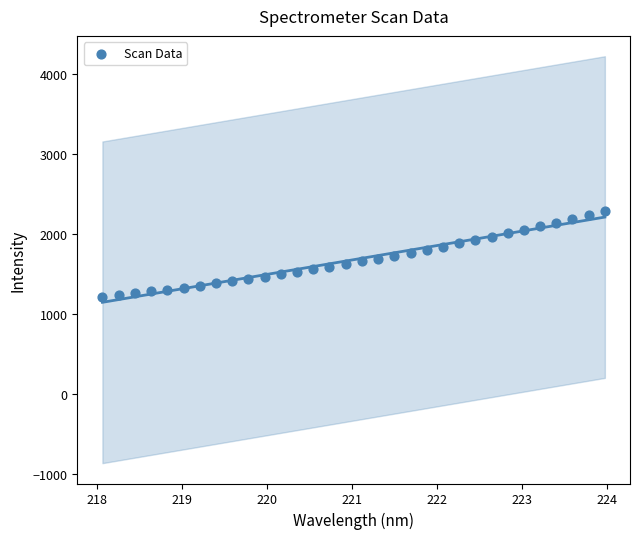

What is the range of Y values (max minus min)?

1066.8